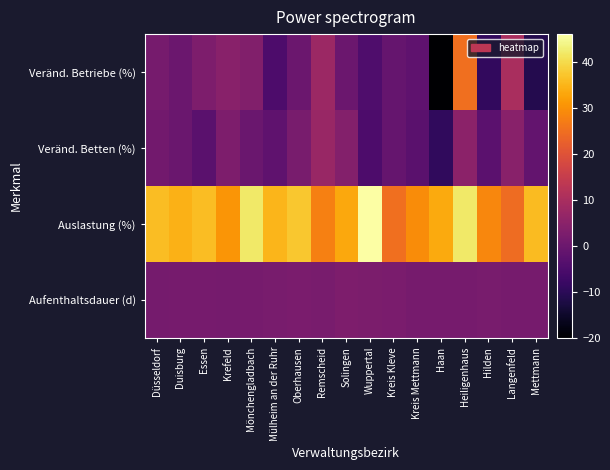

At which category is the sum across all series the highest?

Heiligenhaus